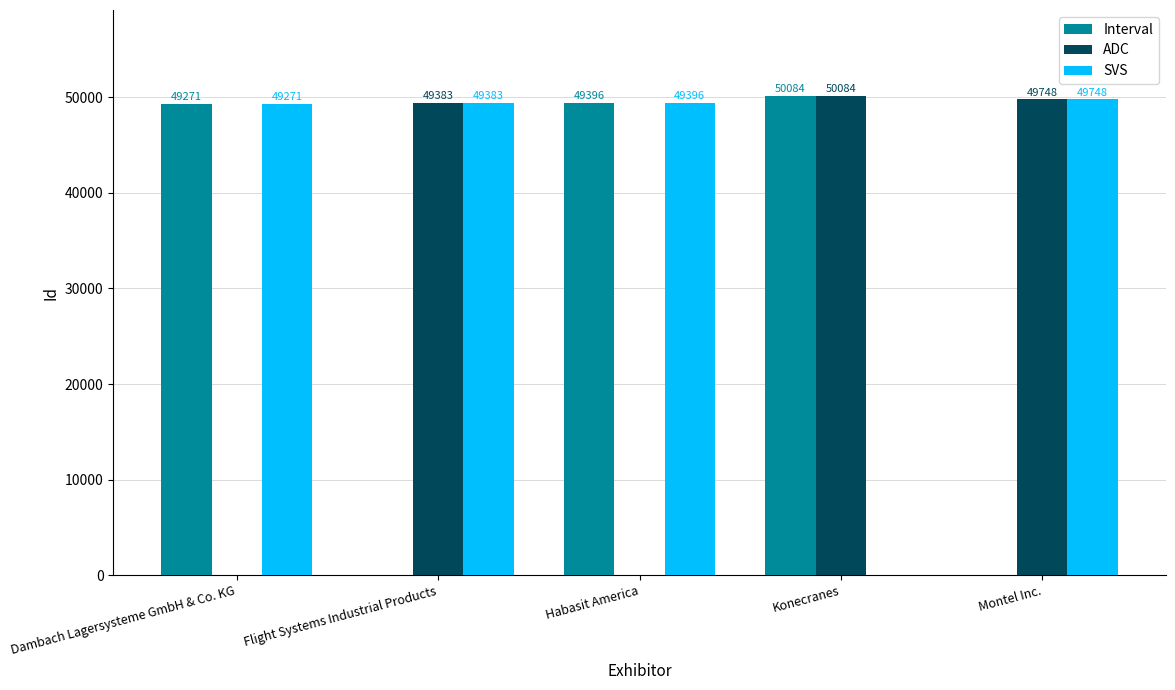

The value of ADC at Konecranes is 20347. True or false?

False